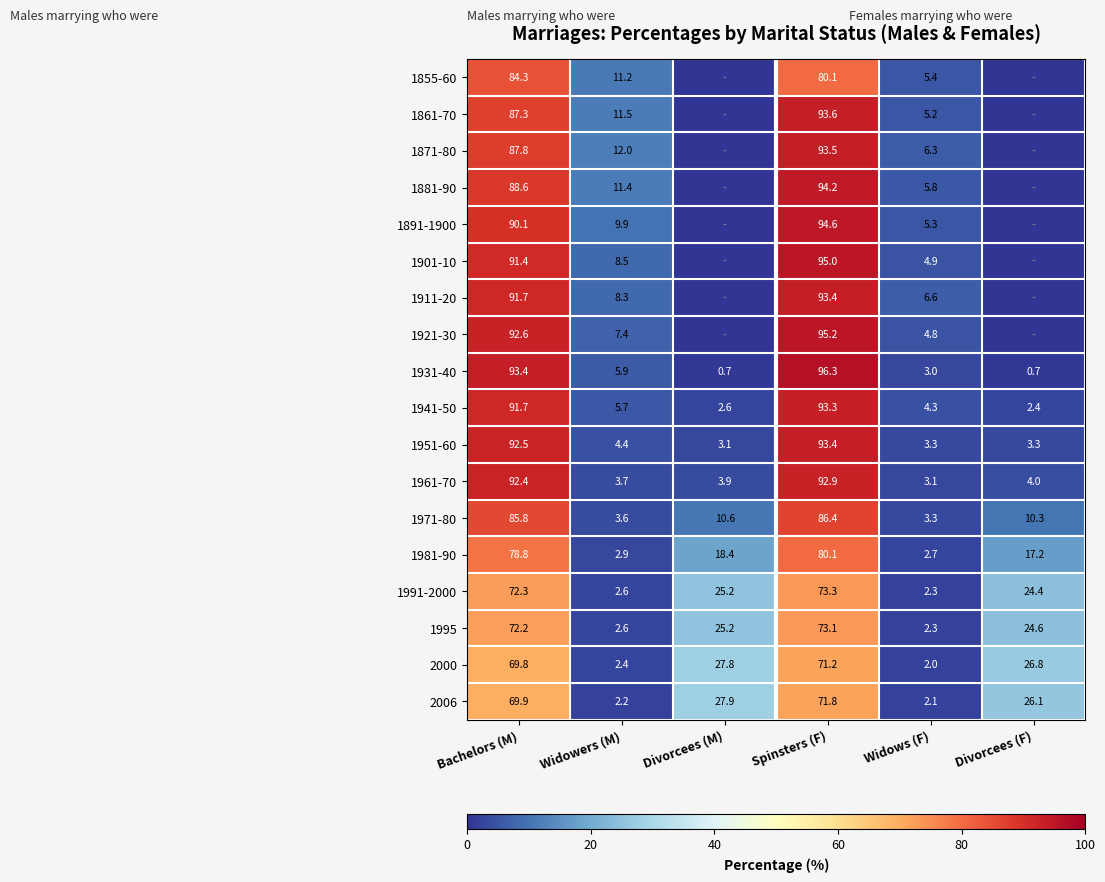

At how many categories does at least one series exceed 62?

2